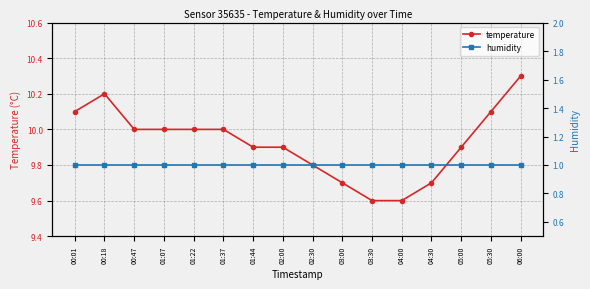

True or false: temperature has a value of 4.2 at 02:30.

False